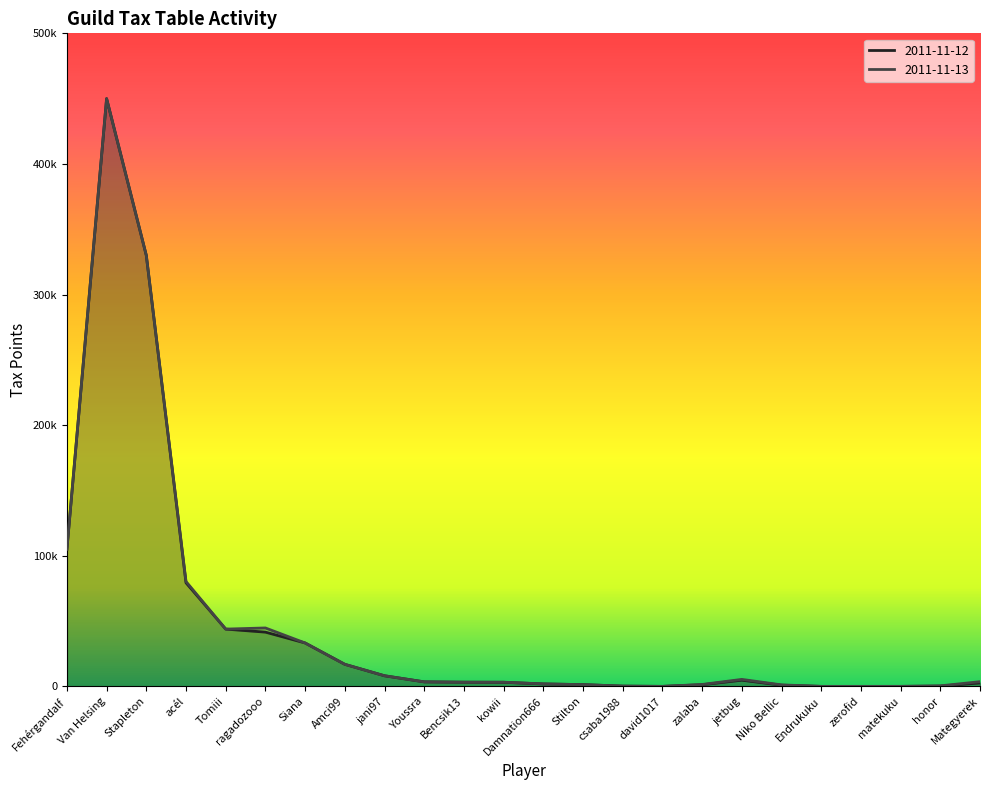

Which series has the largest range (max minus min)?

2011-11-12